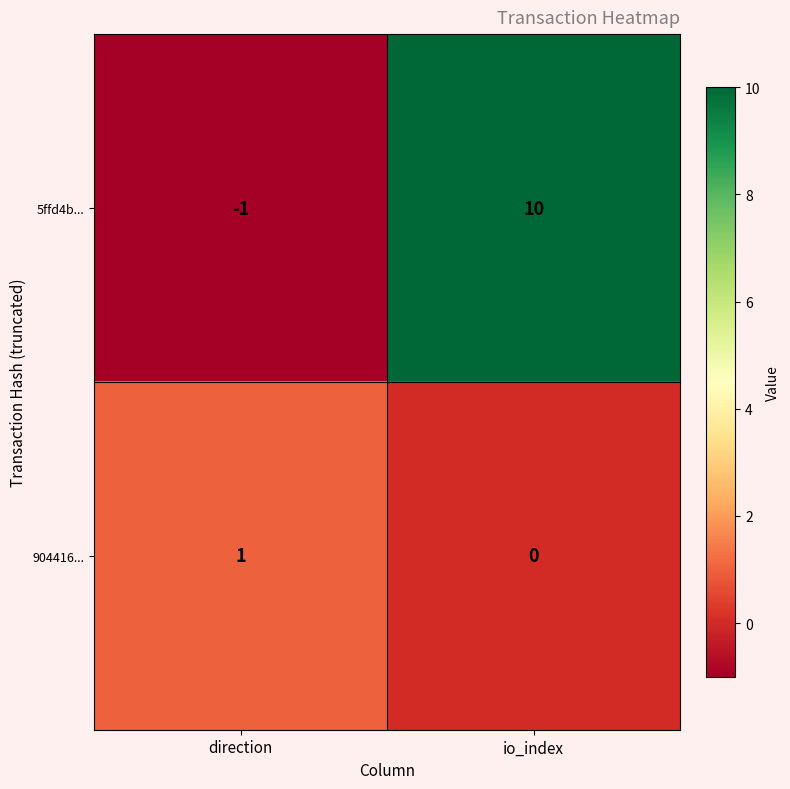

Which category has the lowest value in the 5ffd4b... series?

direction